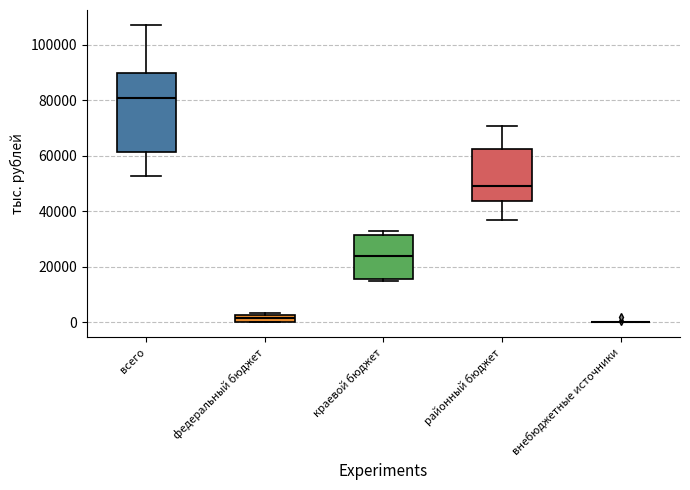

Where does the median line of the box for краевой бюджет sit on the y-axis? The values are not printed on the chart, so give them approximately, as read against the axis.

24000